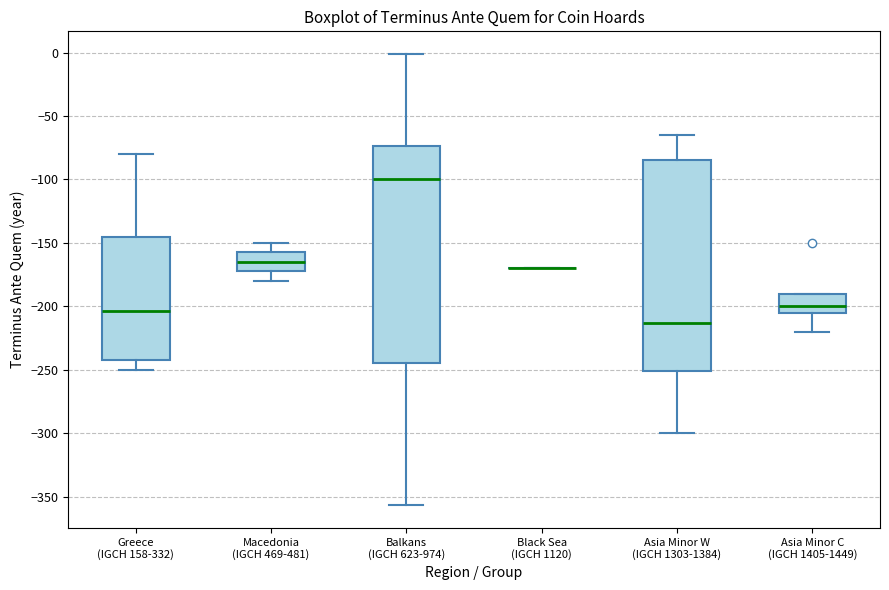

Reading left to right, transcribe this box plot: for each box, give where its median line is, the range the box spans, and where its two whiskers end, as read against the y-axis. The values are not printed on the chart, so give them approximately, as read against the axis.

Greece (IGCH 158-332): median -205, box -240 to -145, whiskers -250 to -80
Macedonia (IGCH 469-481): median -165, box -170 to -155, whiskers -180 to -150
Balkans (IGCH 623-974): median -100, box -245 to -75, whiskers -355 to 0
Black Sea (IGCH 1120): box collapsed to a line at -170, whiskers -170 to -170
Asia Minor W (IGCH 1303-1384): median -215, box -250 to -85, whiskers -300 to -65
Asia Minor C (IGCH 1405-1449): median -200, box -205 to -190, whiskers -220 to -190